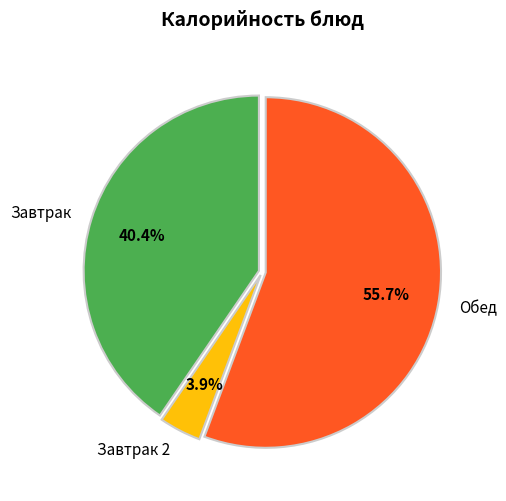

What is the total percentage of Завтрак and Завтрак 2?

44.3%